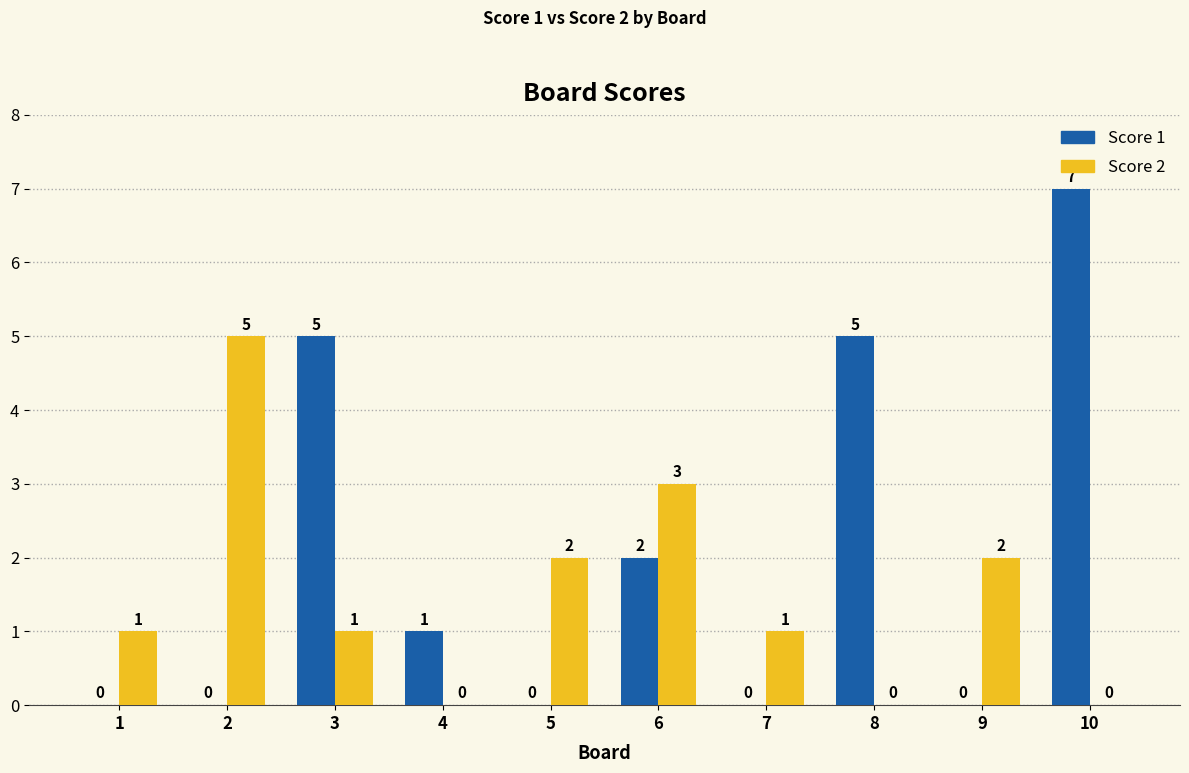

What is the maximum value for Score 2?

5